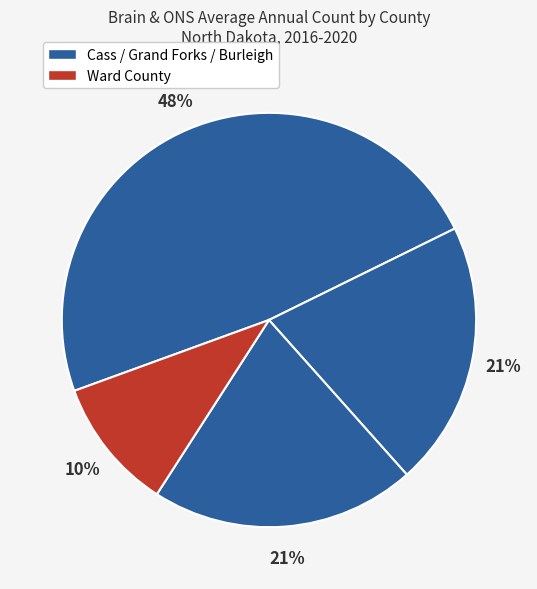

Count the number of slices in the pie.

4